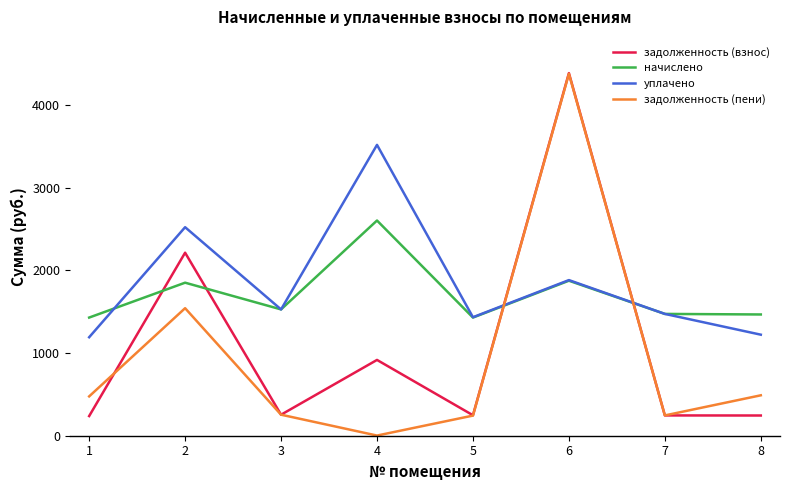

Where is the first local minimum for уплачено?

3